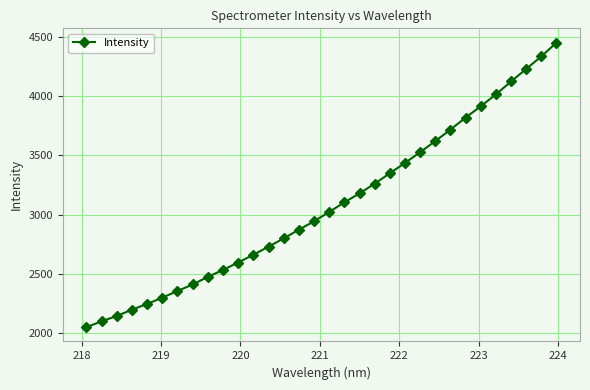

What is the value of the 1st point from the left?

2046.4